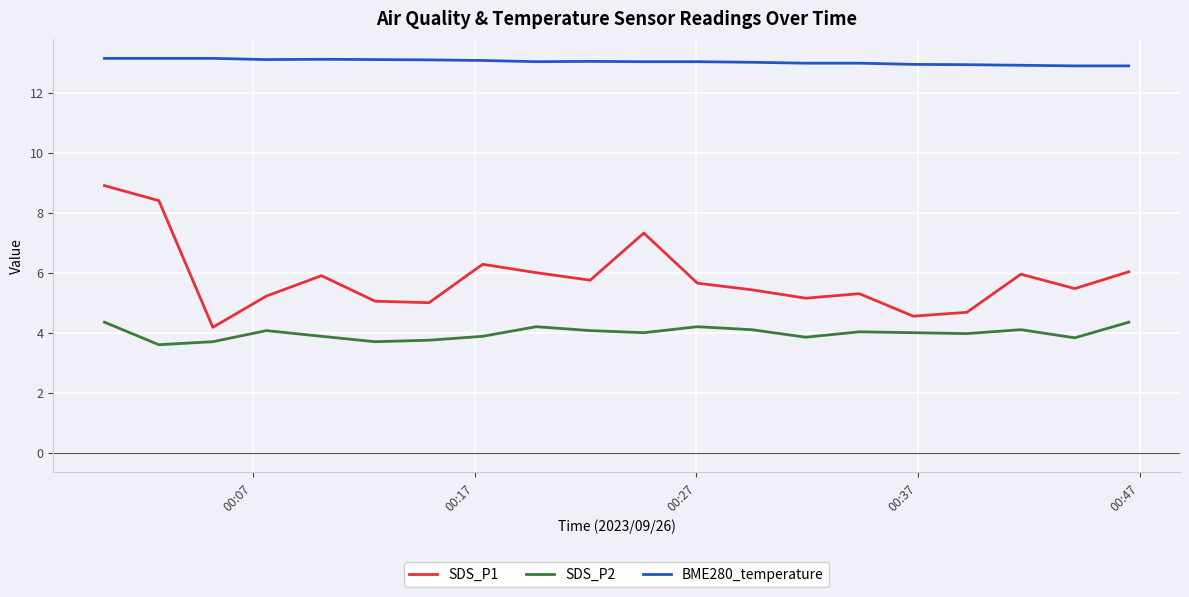

True or false: SDS_P2 and SDS_P1 cross at least once.

False